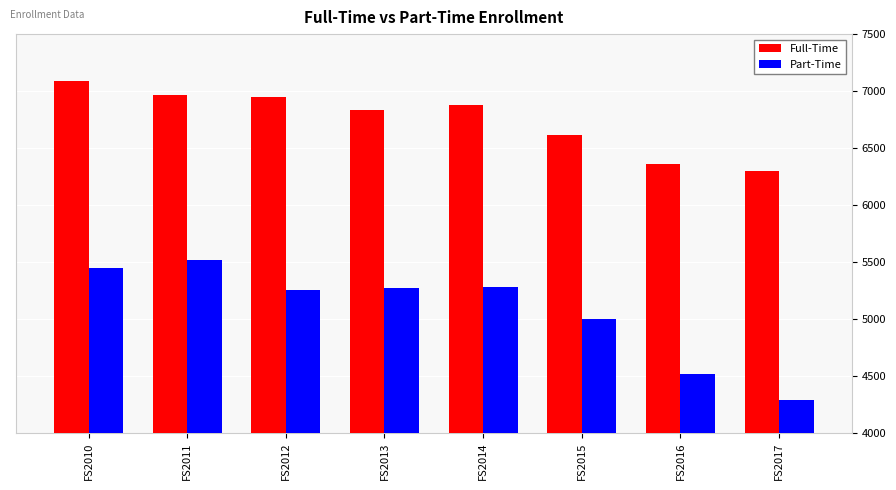

Which series changed the most between FS2012 and FS2015?

Full-Time